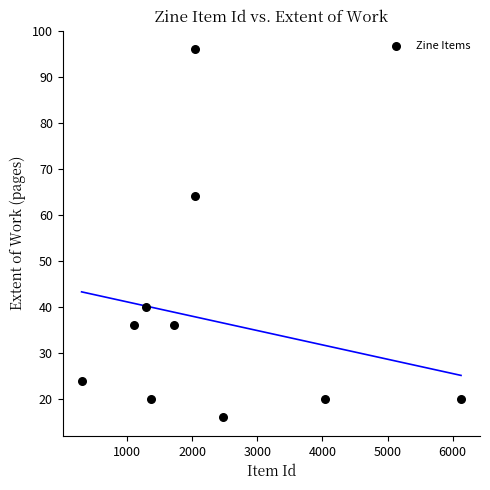

What Y value in the scatter plot is closest to 56?

64